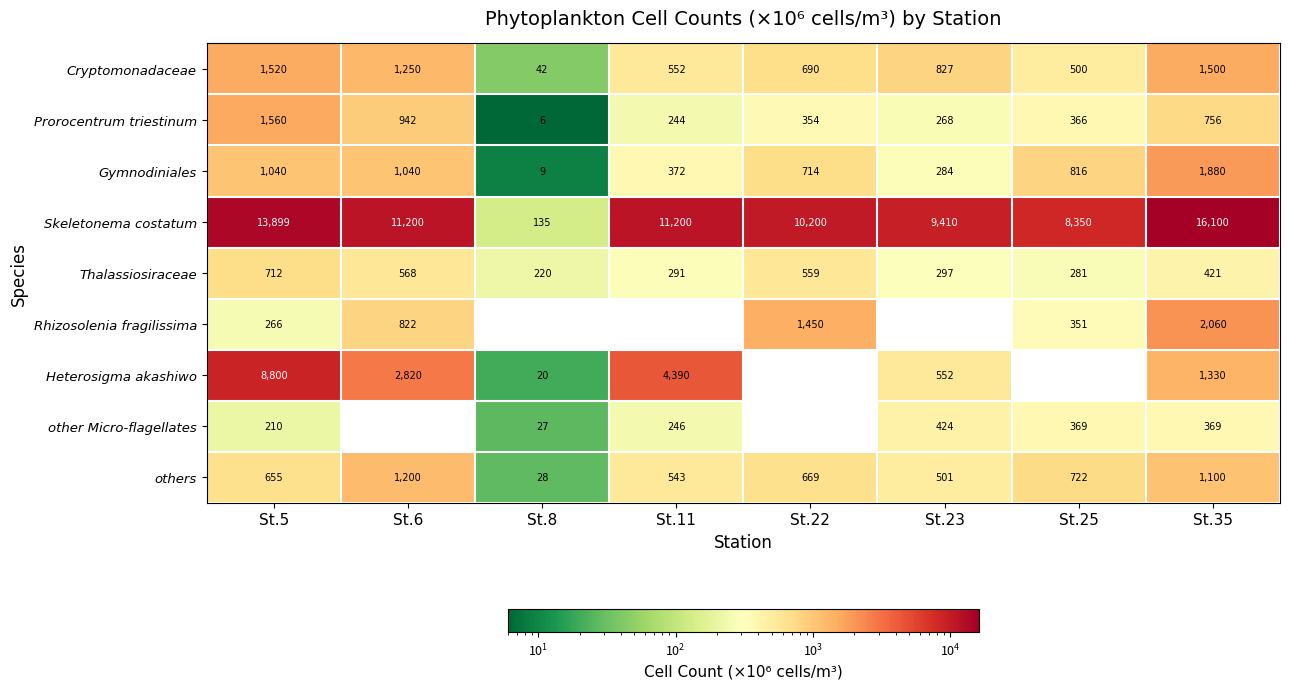

What is the sum of all Skeletonema costatum values?

80494